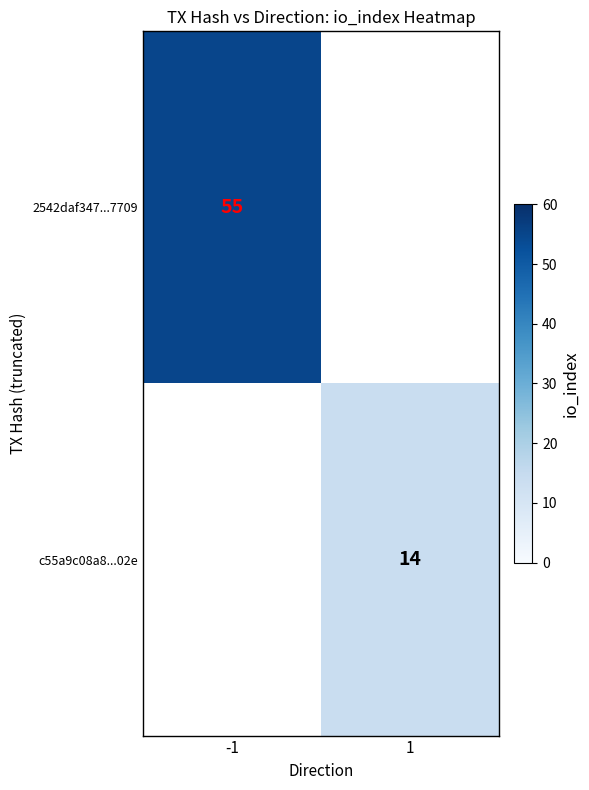

The value of c55a9c08a8...02e at 1 is 6. True or false?

False